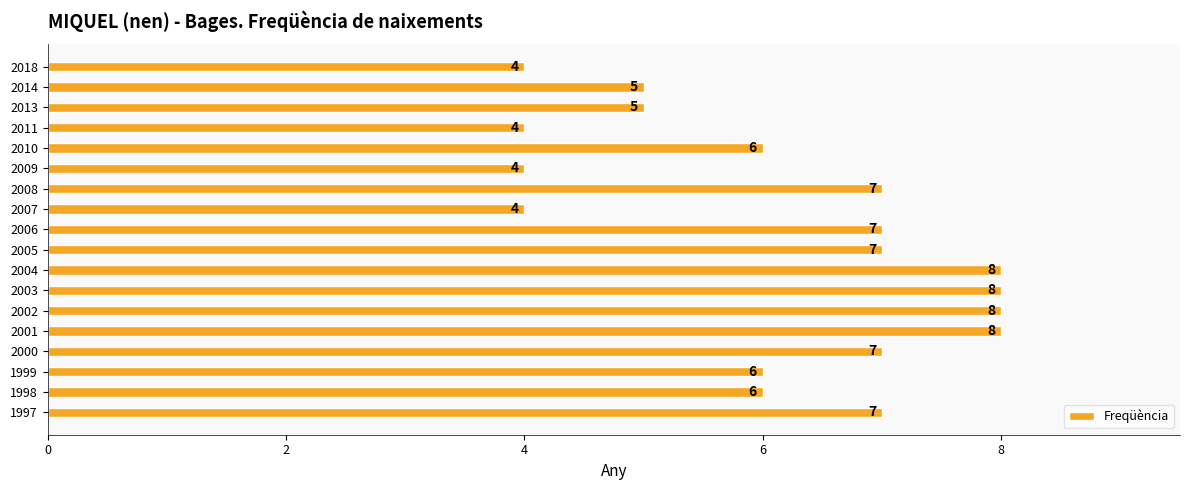

The value at 1997 is 10. True or false?

False